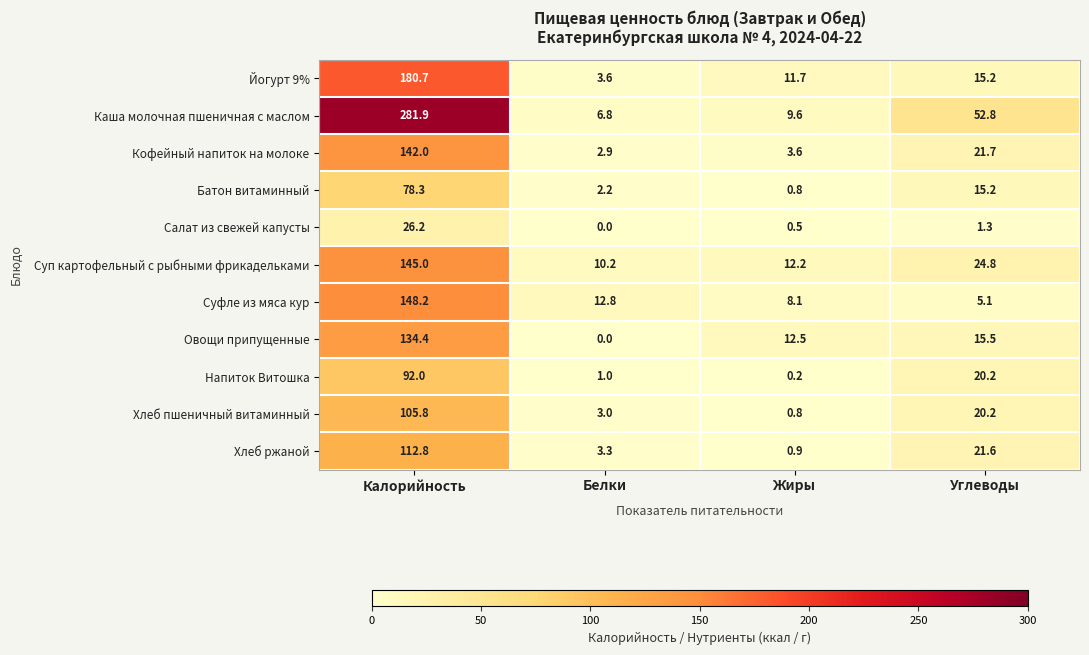

What value does the Кофейный напиток на молоке series have at Углеводы?

21.7